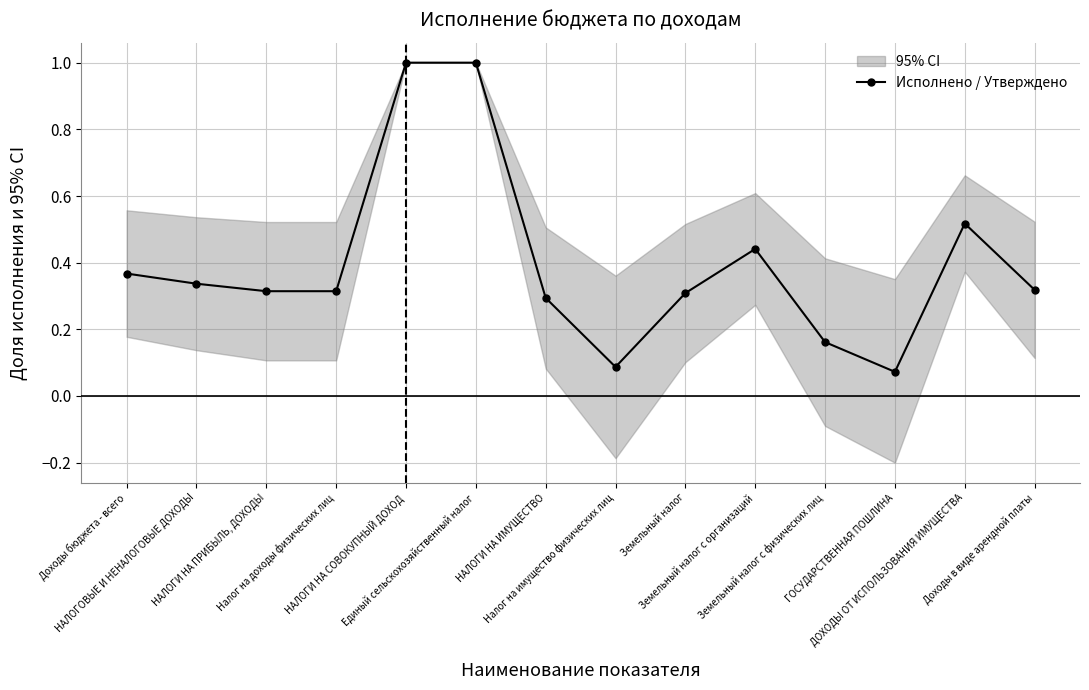

What is the maximum value for Исполнено / Утверждено?

1.0